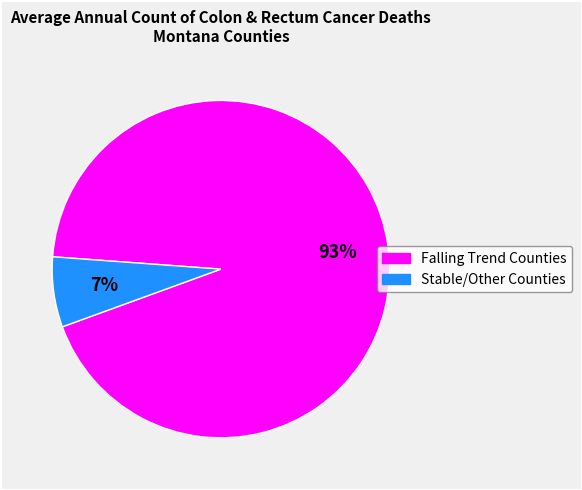

To the nearest percent, what is the average slice percentage?

50%